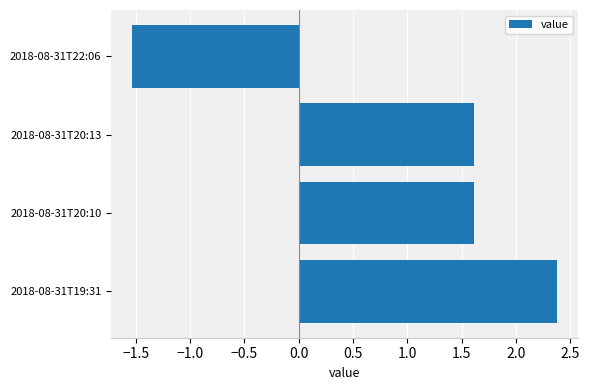

True or false: the data shows -0.8 at 2018-08-31T22:06.

False